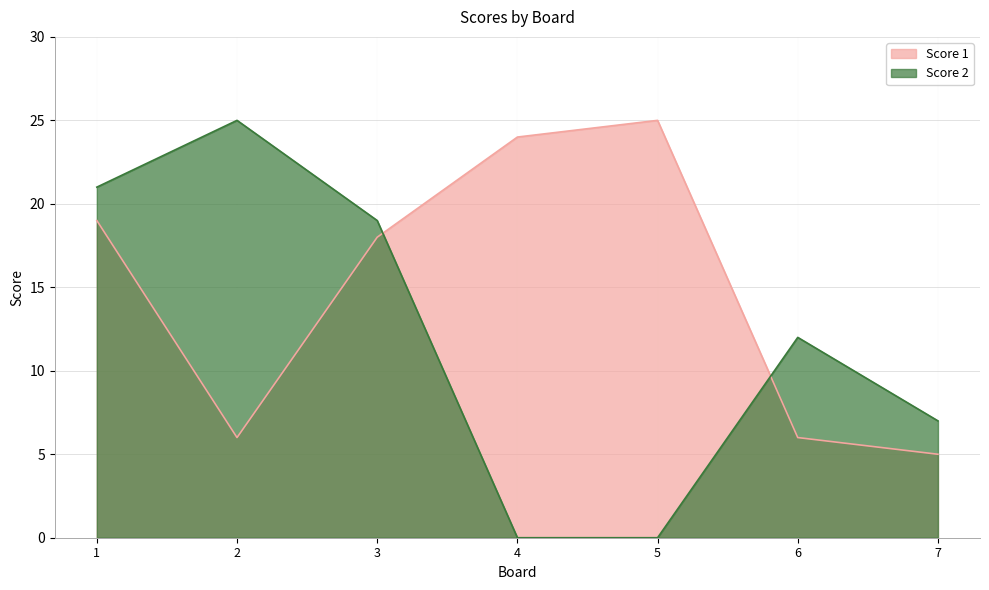

Which has a higher value, 6 or 2?

6